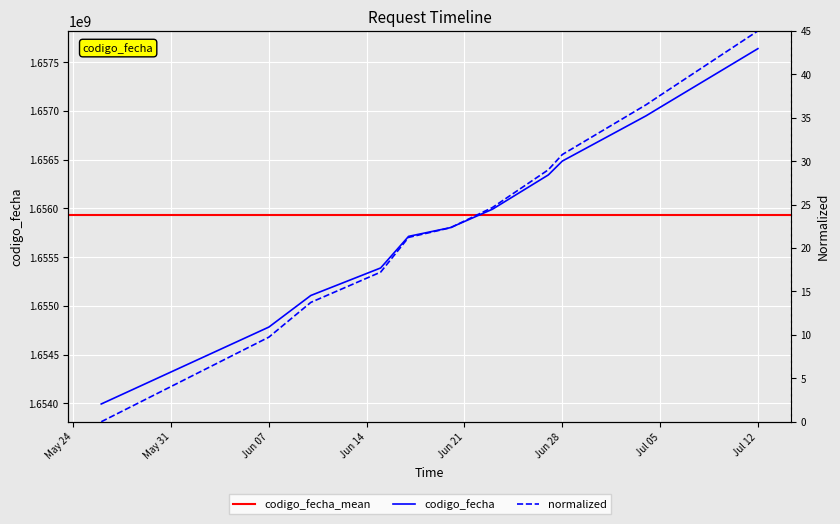

What is the sum of all values?

287.8